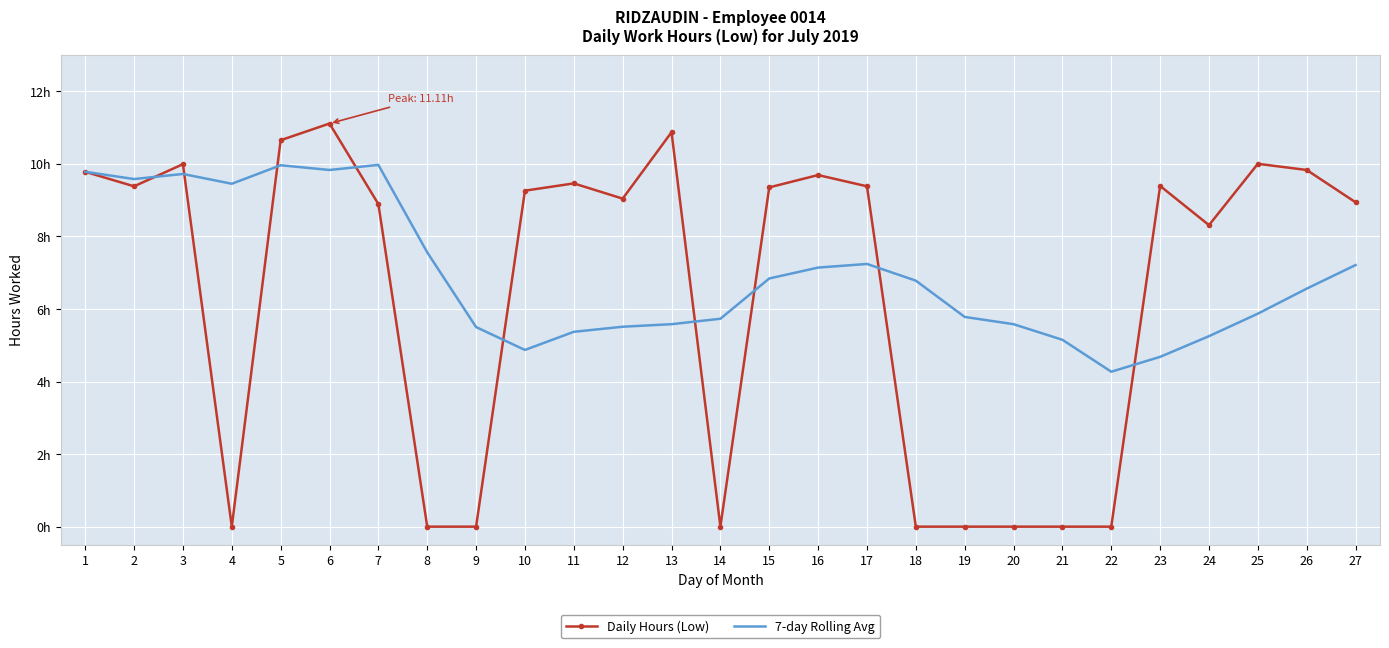

What are all the series names shown in the legend?

Daily Hours (Low), 7-day Rolling Avg